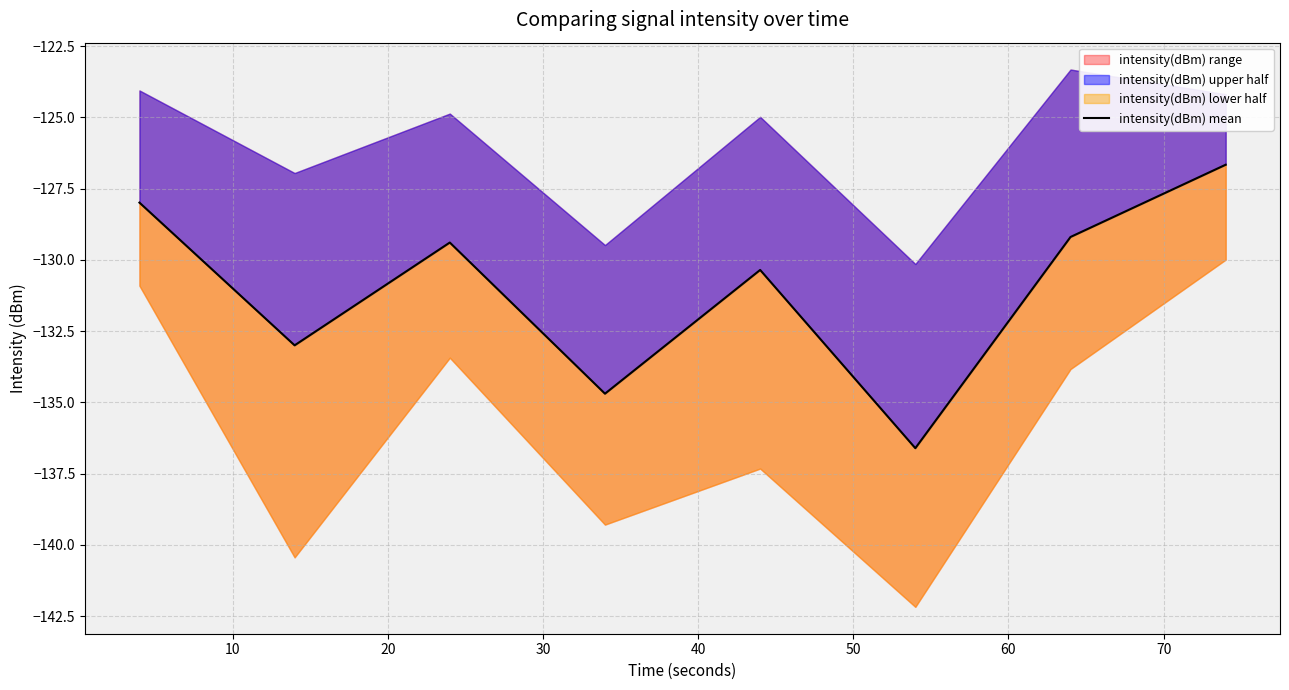

Between 60 and 70, which is larger?

70